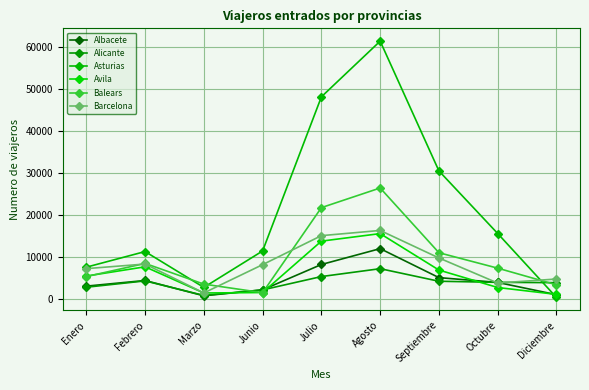

At which label is Asturias closest to 30973?

Septiembre